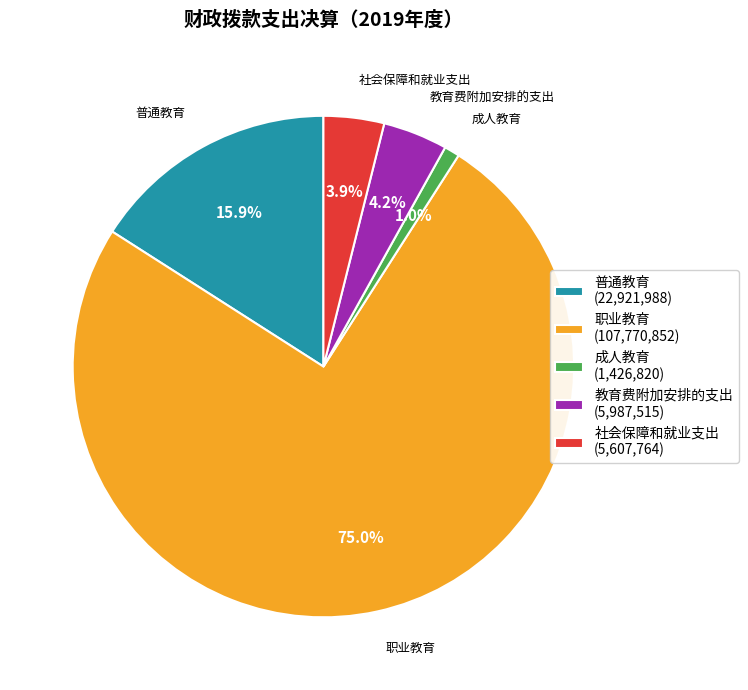

Count the number of slices in the pie.

5